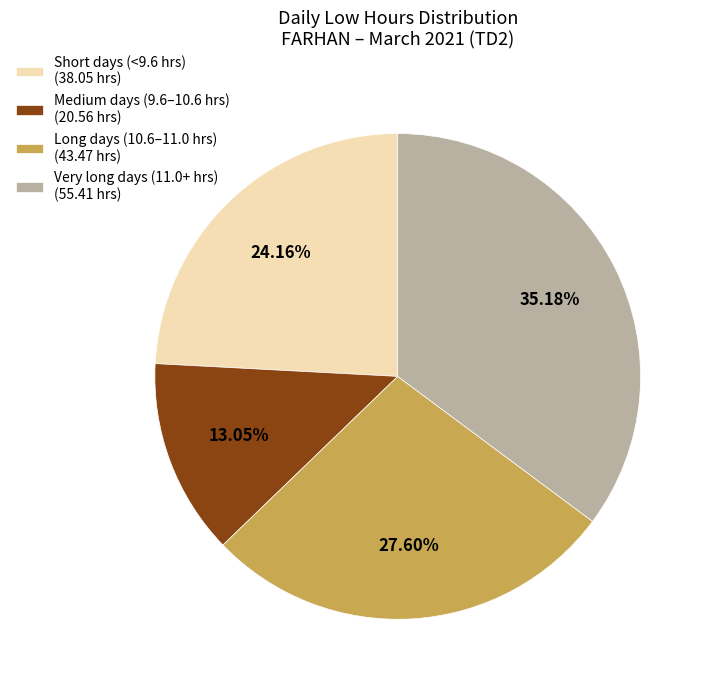

Does any single category account for the majority?

No